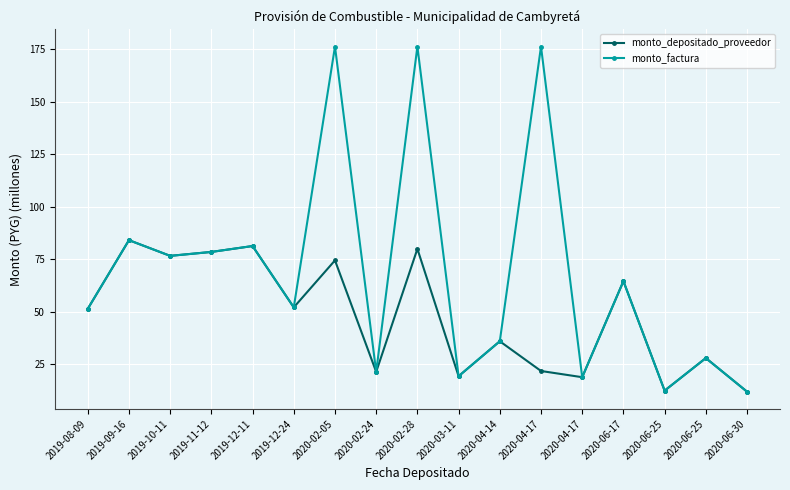

Is this an area chart (filled region under the line)?

No